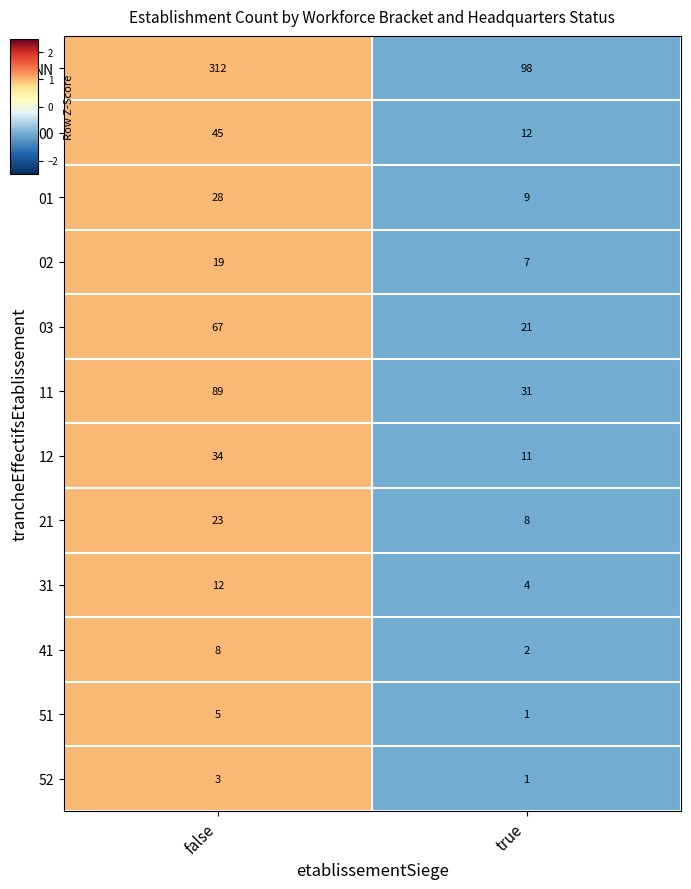

True or false: 21 has a value of 8 at true.

True